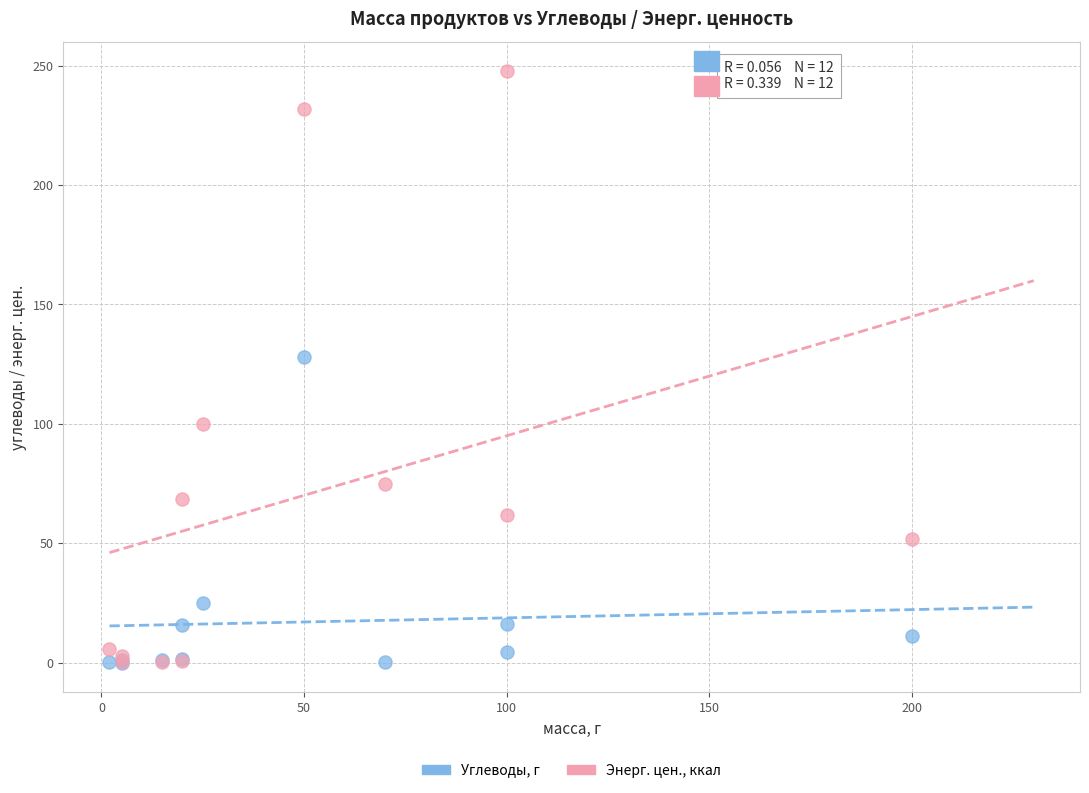

Which series reaches the maximum Y coordinate?

Энерг. цен., ккал